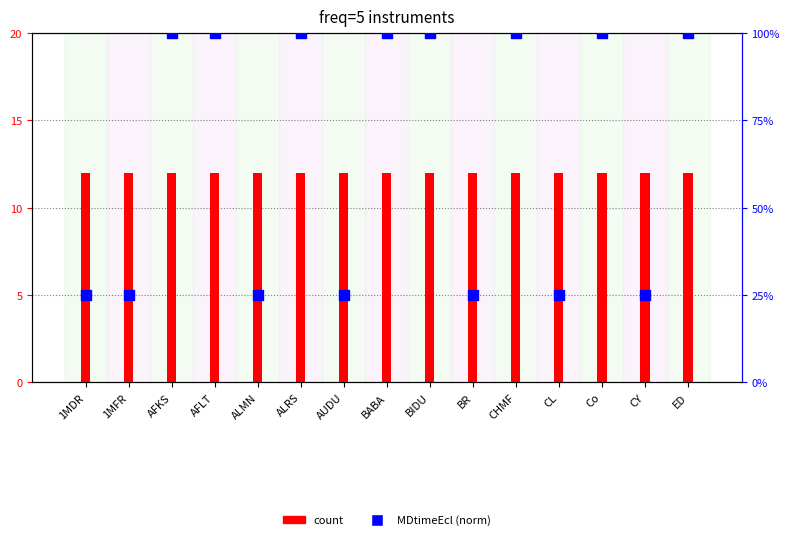

What are all the series names shown in the legend?

count, MDtimeEcl (norm)